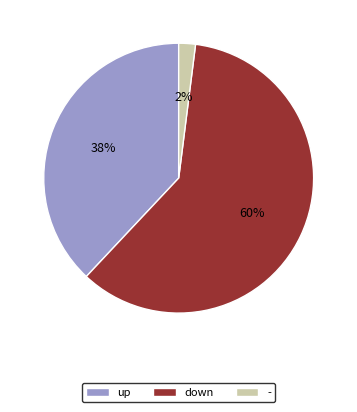

The - slice represents 8% of the pie. True or false?

False